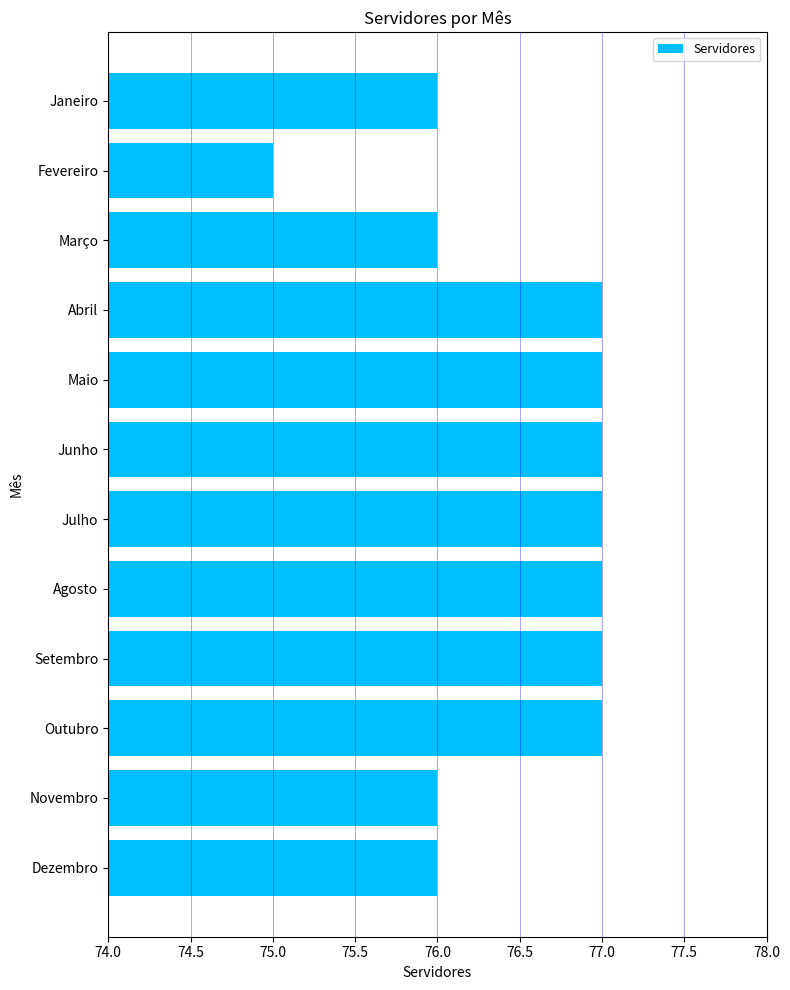

What position from the bottom is Janeiro?

12